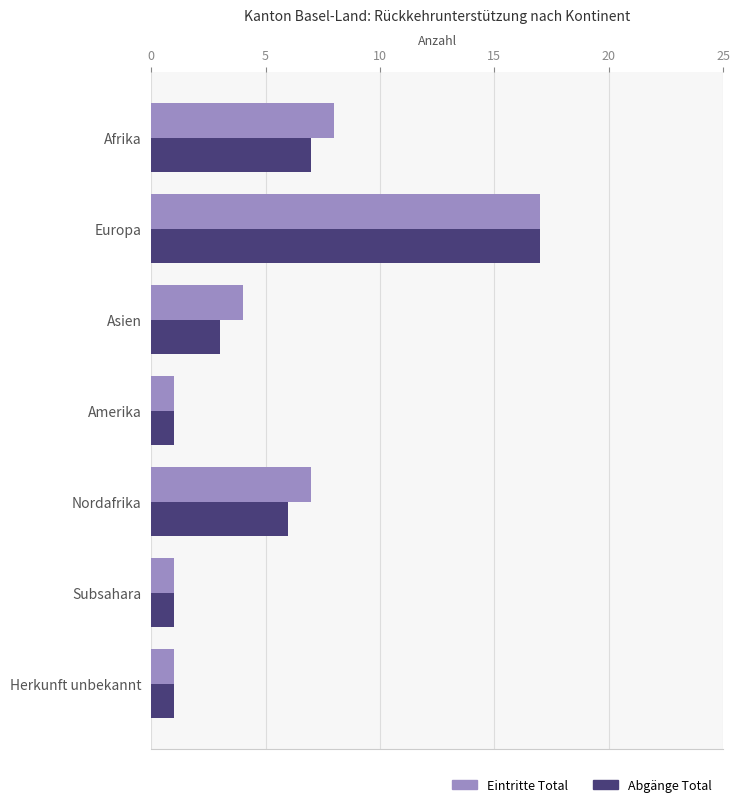

At which category is the sum across all series the highest?

Europa